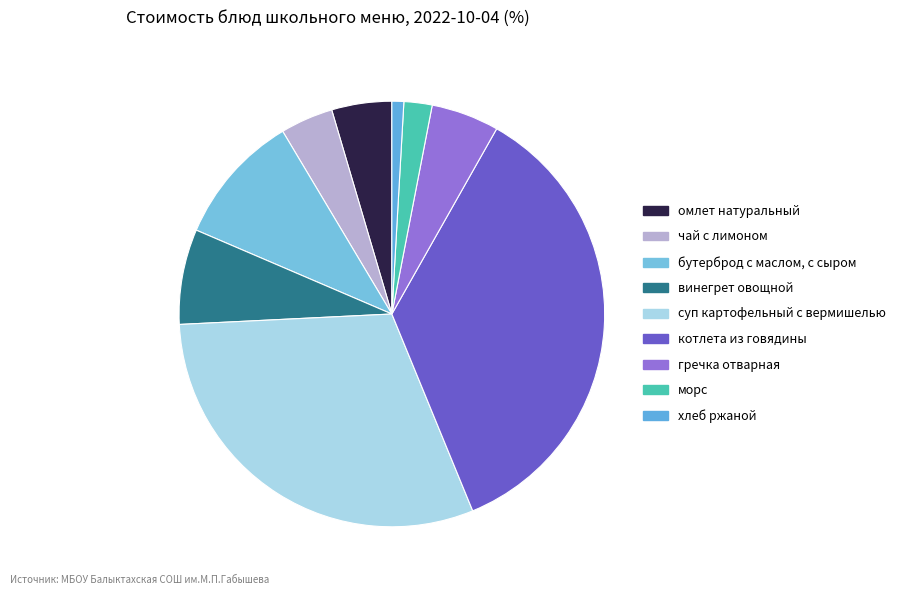

How many segments does this pie chart have?

9